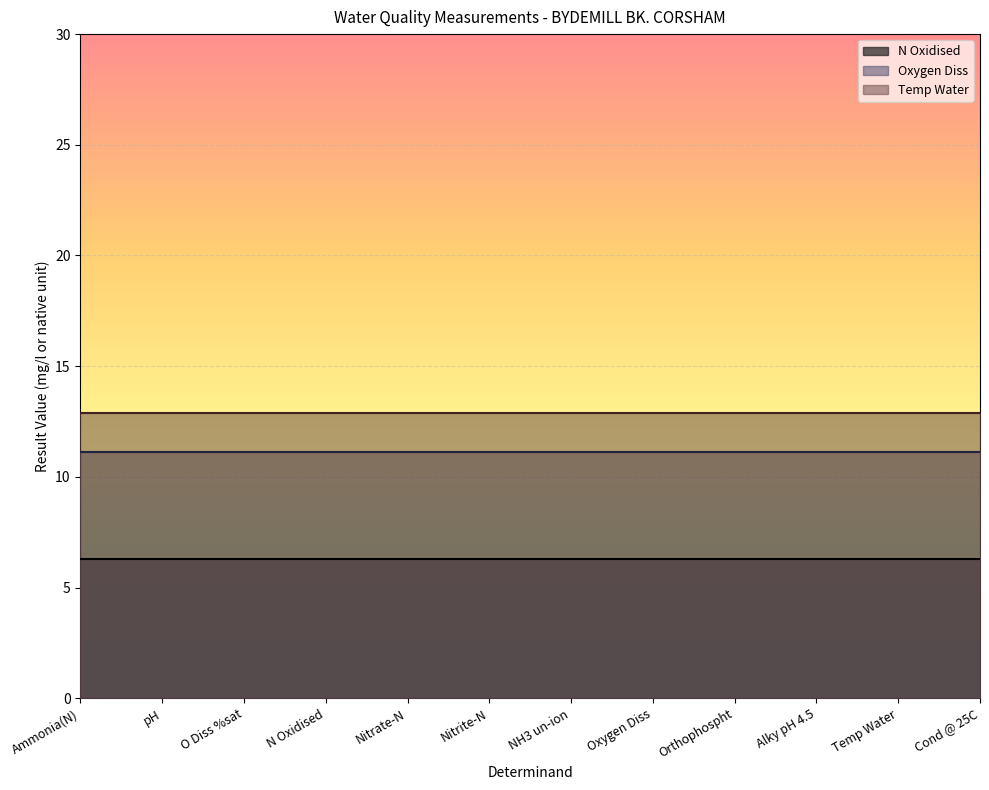

True or false: N Oxidised and Oxygen Diss intersect in this chart.

False